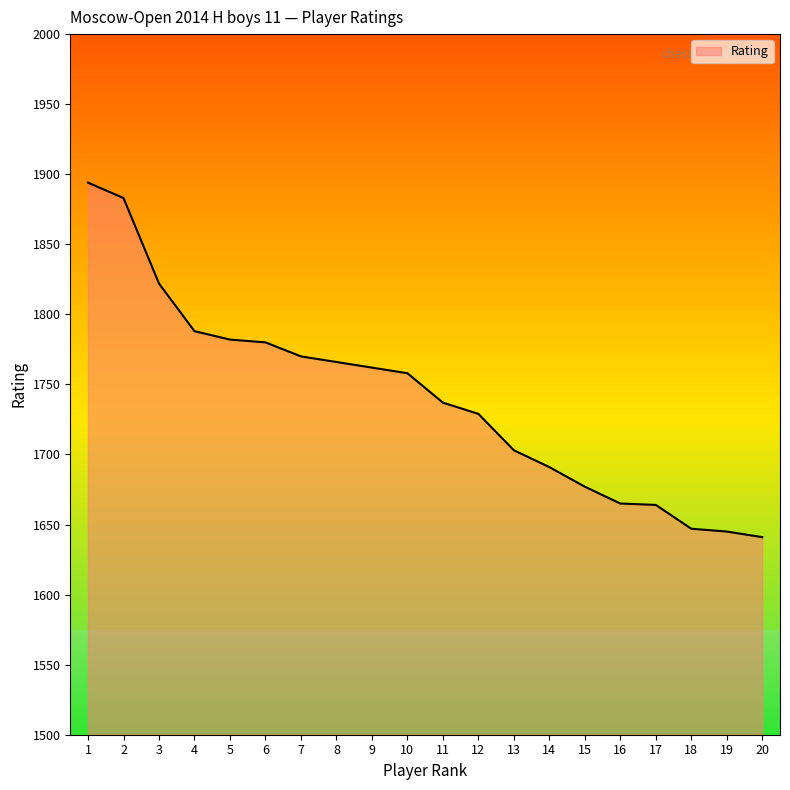

Approximately how many times larger is the value at 3 compared to 16?

1.1